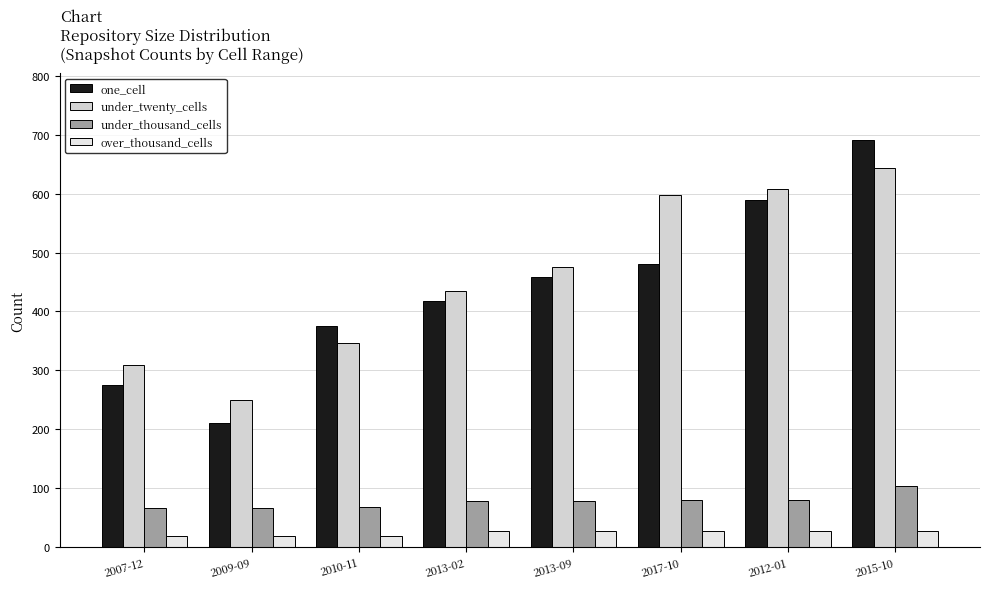

Between 2013-02 and 2017-10, which series saw the biggest shift?

under_twenty_cells